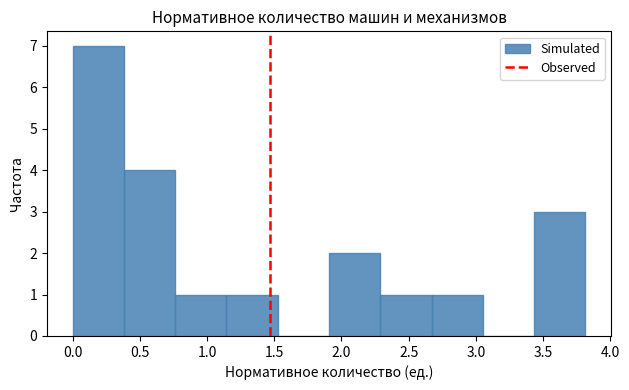

Reading left to right, list every bar in this chart as the range it spans on the x-axis followed by its height. Neither the bar edges nor the heights are printed on the chart, so give them approximately, as read against the axes.

0.00 to 0.40: 7
0.40 to 0.75: 4
0.75 to 1.15: 1
1.15 to 1.55: 1
1.55 to 1.90: 0
1.90 to 2.30: 2
2.30 to 2.65: 1
2.65 to 3.05: 1
3.05 to 3.45: 0
3.45 to 3.80: 3